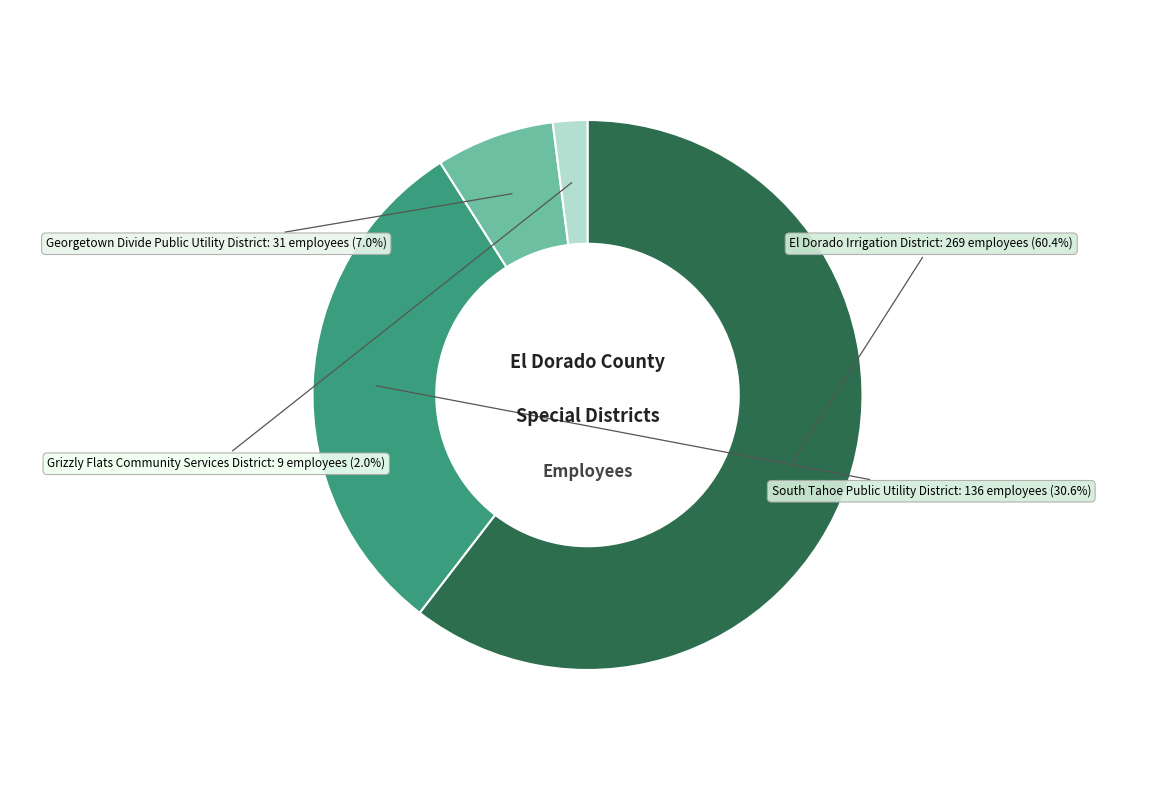

Is there any slice that represents more than half of the pie?

Yes